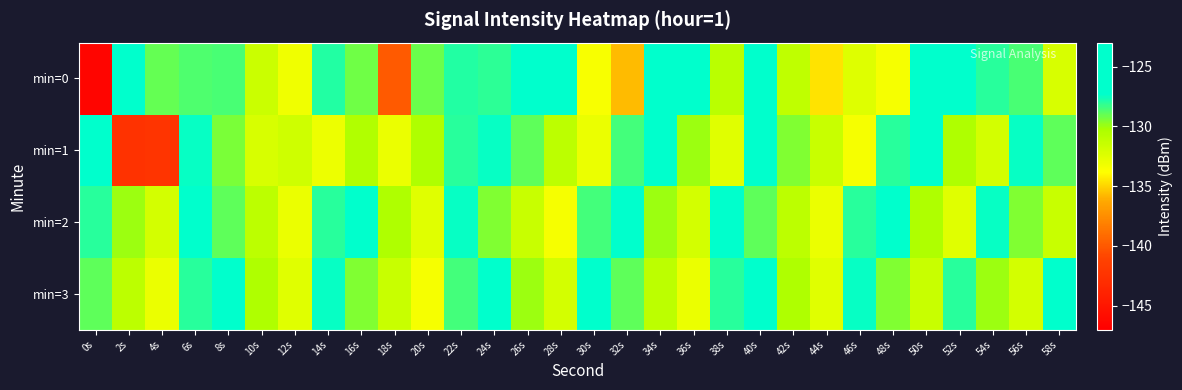

At which category is the sum across all series the highest?

40s